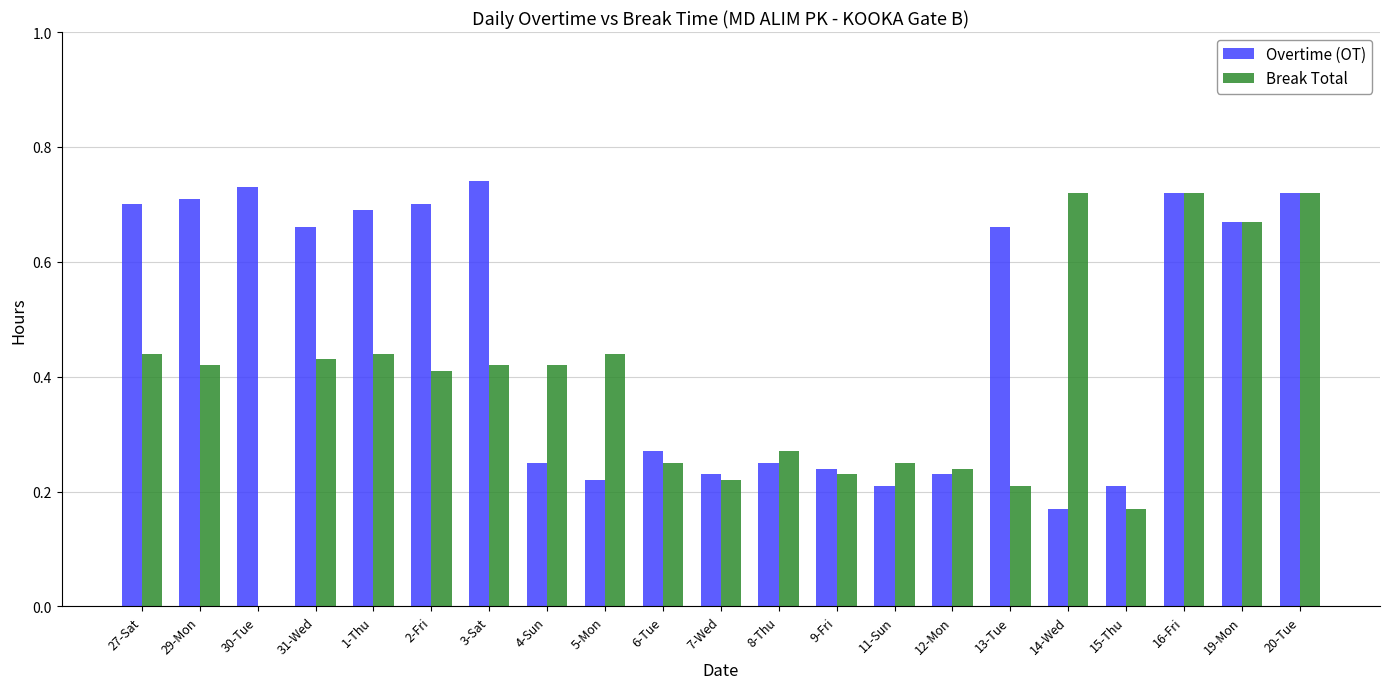

What is the sum of all Break Total values?

8.1